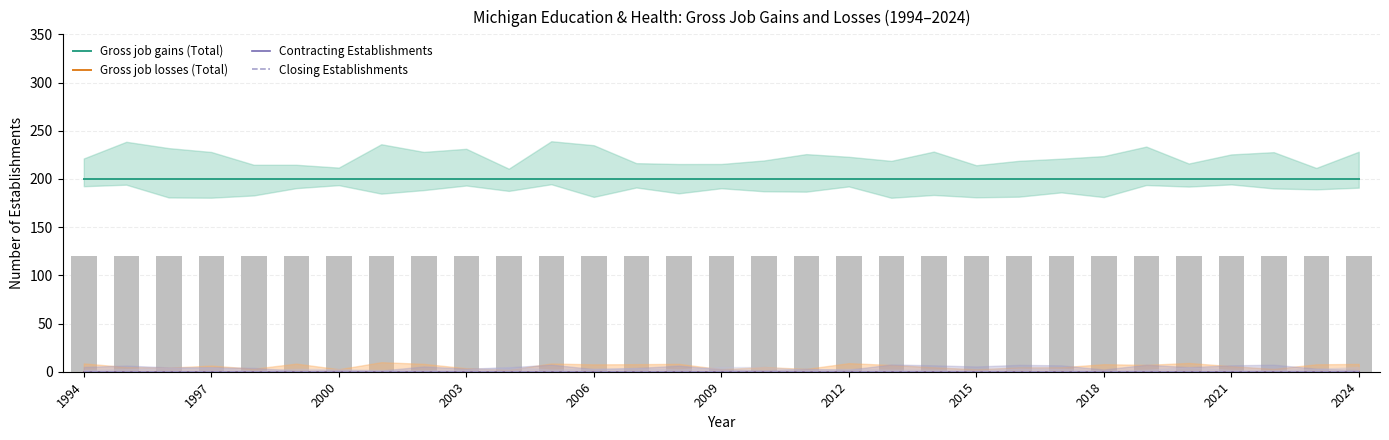

Does the chart contain any negative values?

No